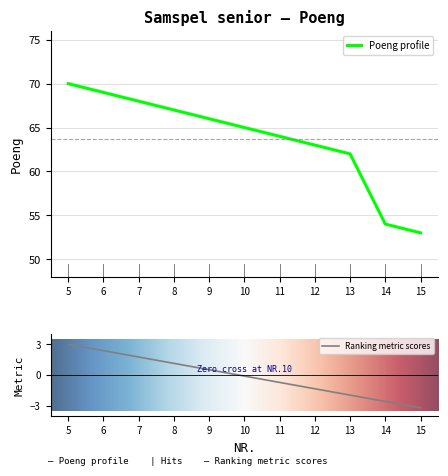

What is the change in value from 7 to 9?

-2